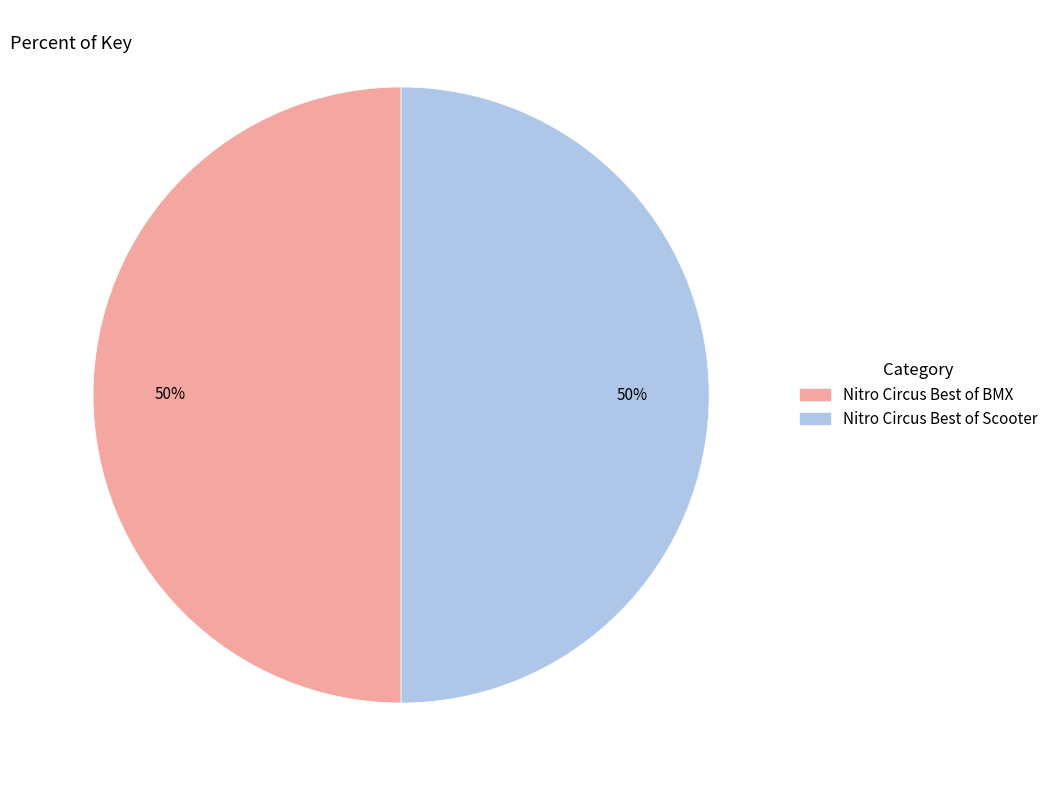

The Nitro Circus Best of Scooter slice represents 60% of the pie. True or false?

False